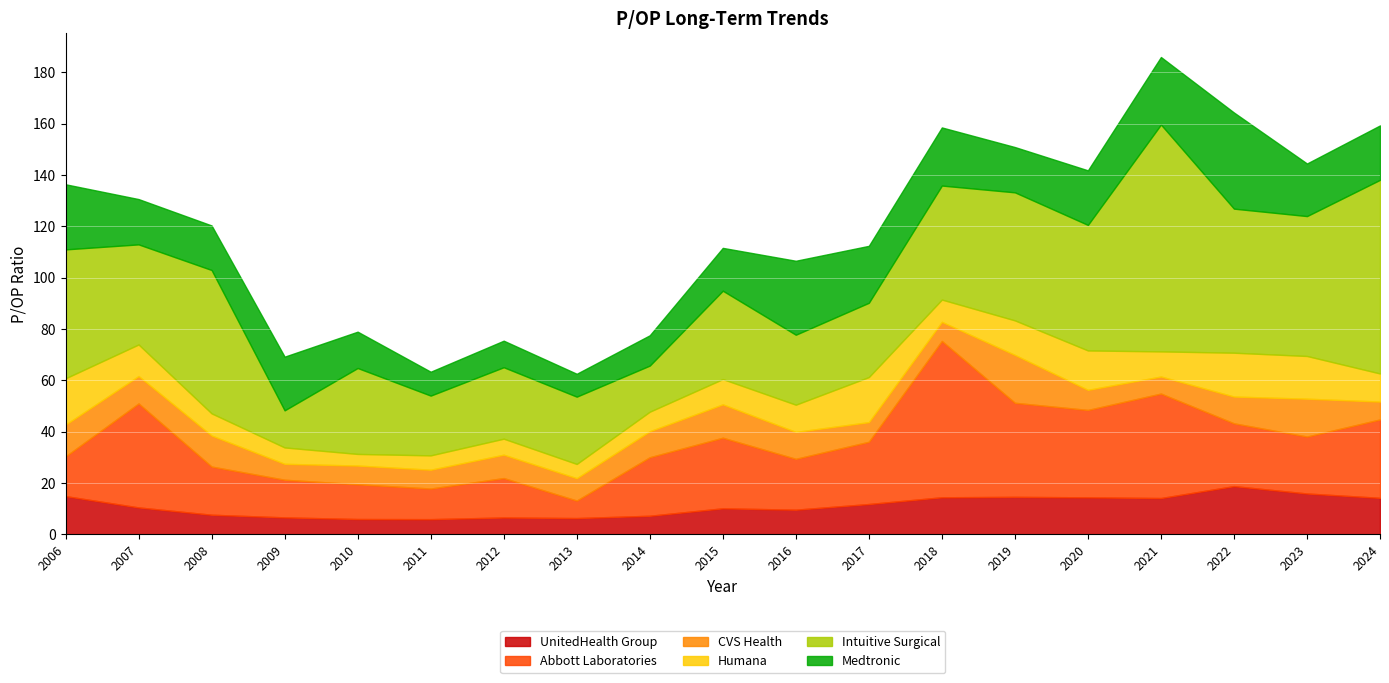

What is the approximate value of Abbott Laboratories at 2016?

19.8